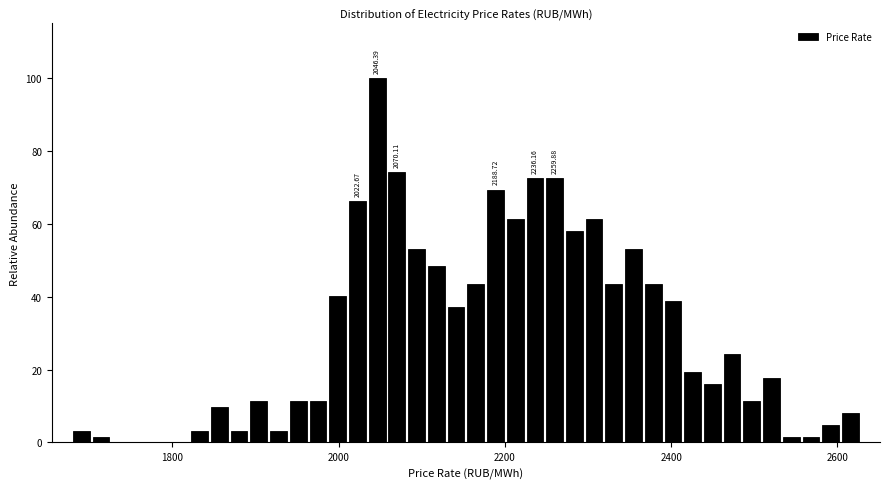

Read against the x-axis, roughly where is the centre of the tallest bar?

2040